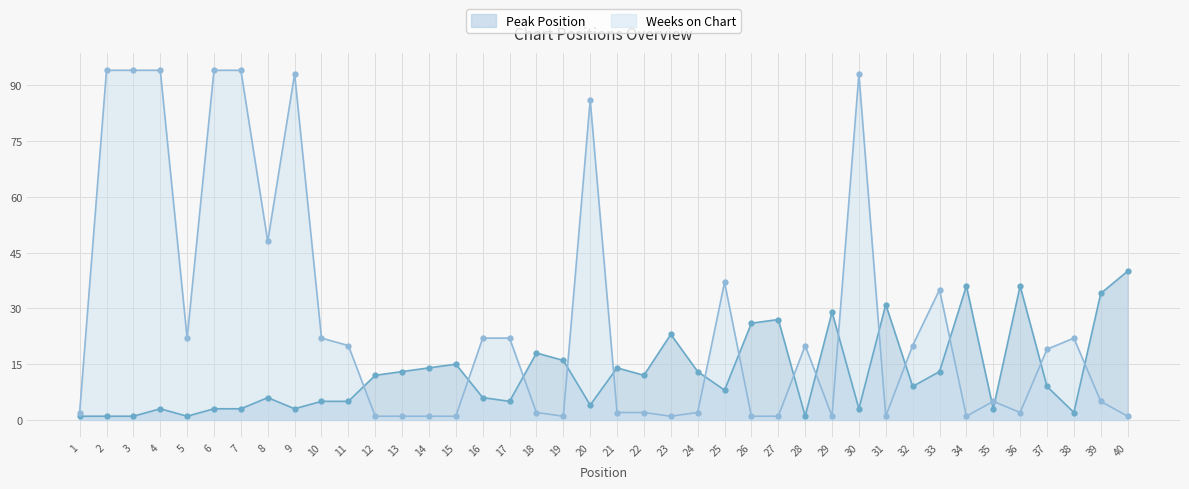

What is the difference between the highest and lowest values at 28?

19